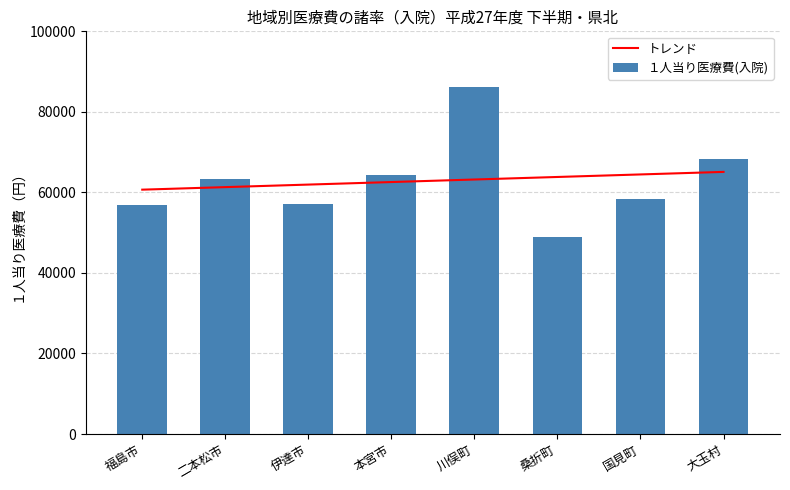

Between 本宮市 and 大玉村, which series saw the biggest shift?

１人当り医療費(入院)